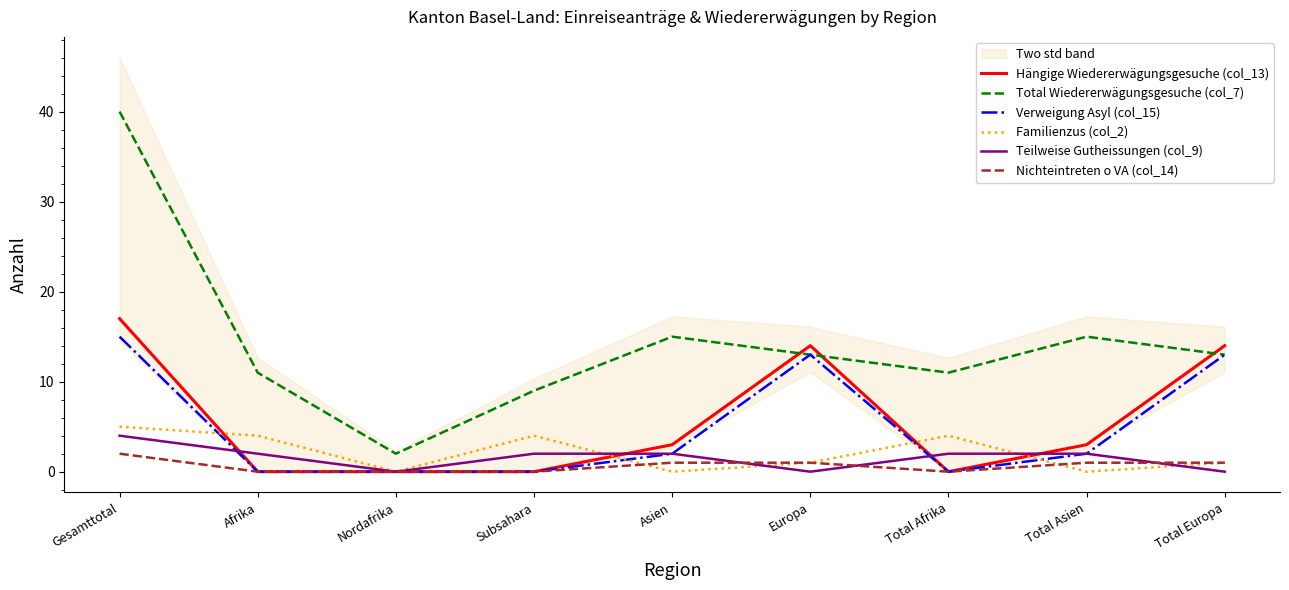

What are all the series names shown in the legend?

Hängige Wiedererwägungsgesuche (col_13), Total Wiedererwägungsgesuche (col_7), Verweigung Asyl (col_15), Familienzus (col_2), Teilweise Gutheissungen (col_9), Nichteintreten o VA (col_14)